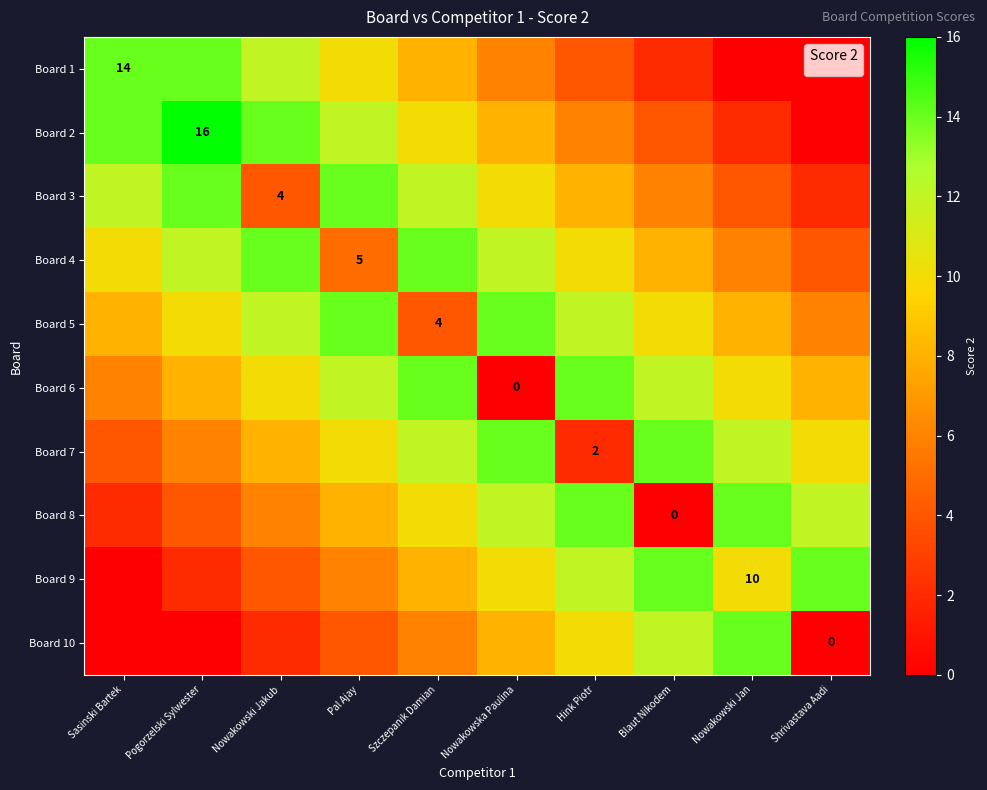

At Pogorzelski Sylwester, list the series in order from smallest to largest.

Board 10, Board 9, Board 8, Board 7, Board 6, Board 5, Board 4, Board 1, Board 3, Board 2